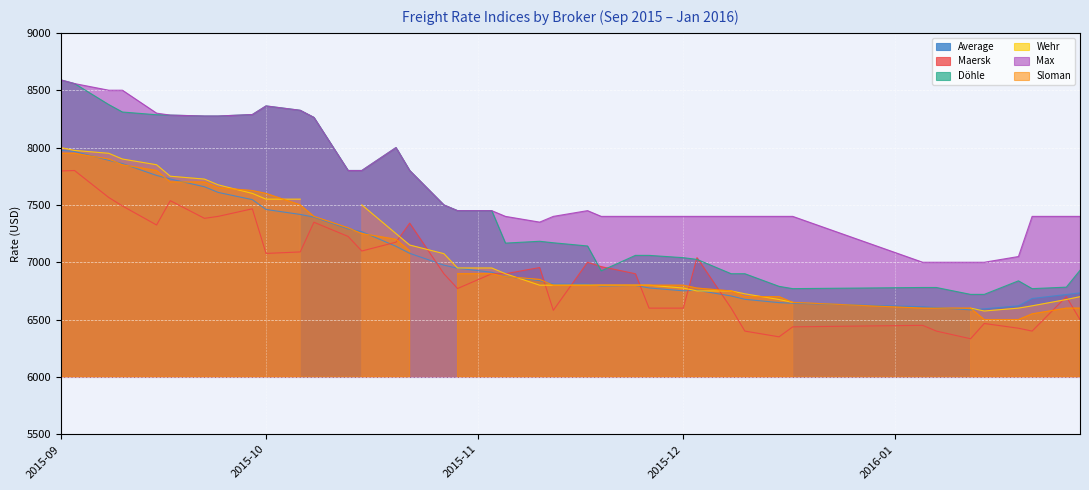

What is the value of the Maersk point at the 18th from the left?

6771